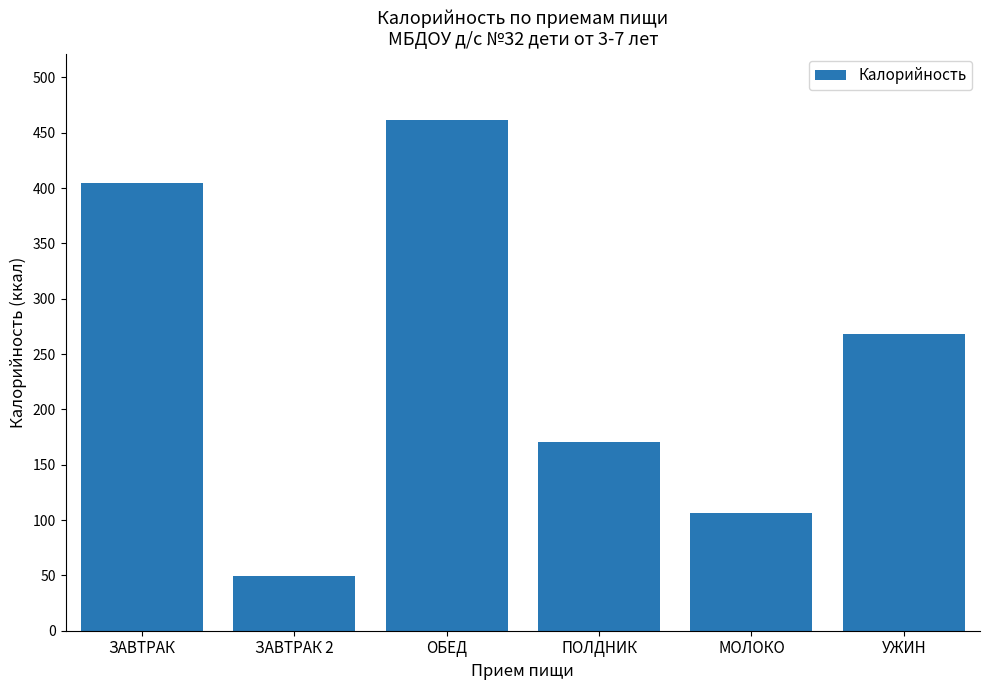

Approximately how many times larger is the value at ОБЕД compared to ПОЛДНИК?

2.7